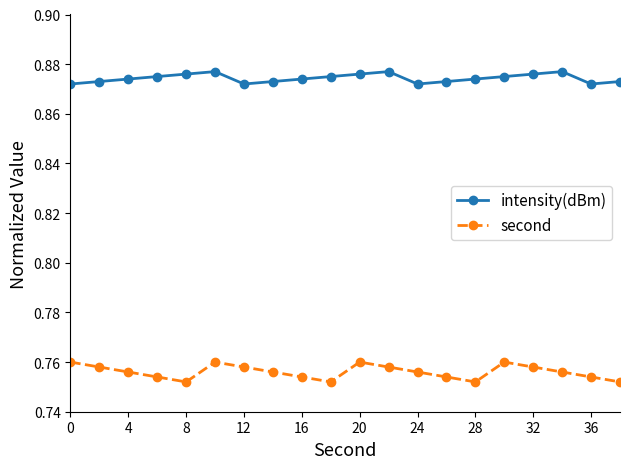

Which series has the largest total across all categories?

intensity(dBm)